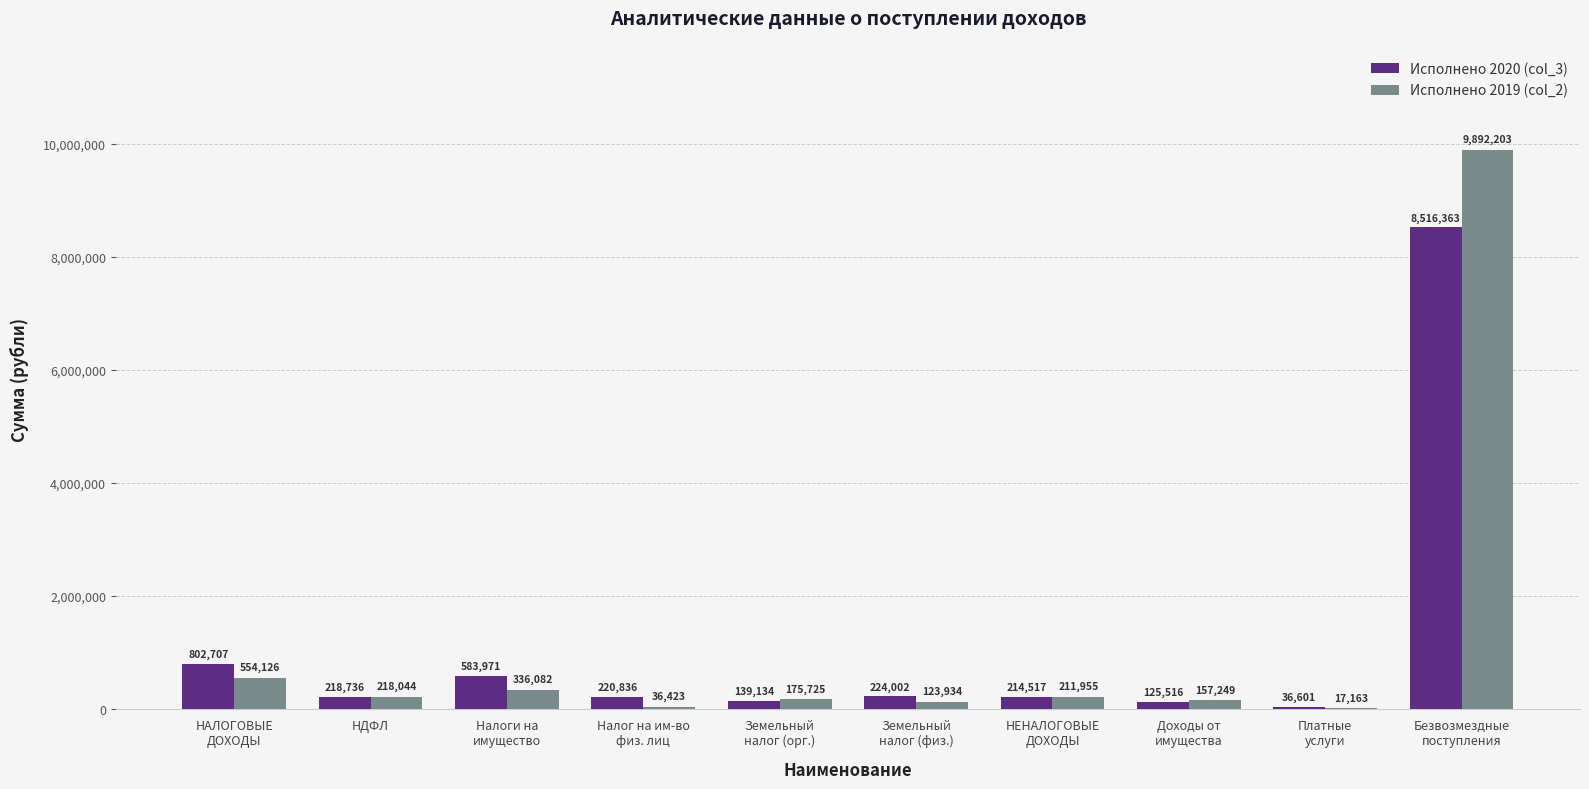

Is it true that Исполнено 2020 (col_3) equals 2473413.6 at Безвозмездные
поступления?

False